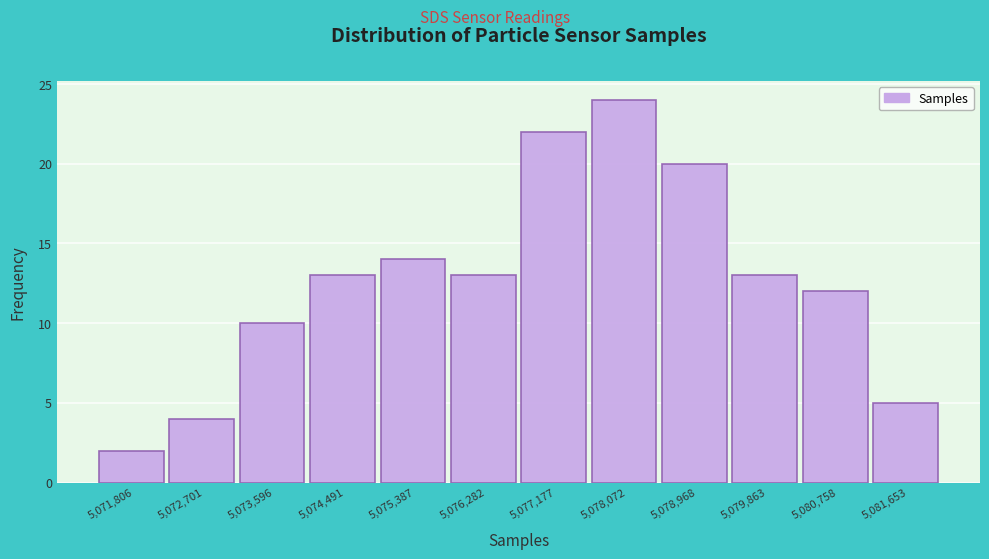

Reading left to right, extract all data points from this chart.

5,071,806=2	5,072,701=4	5,073,596=10	5,074,491=13	5,075,387=14	5,076,282=13	5,077,177=22	5,078,072=24	5,078,968=20	5,079,863=13	5,080,758=12	5,081,653=5